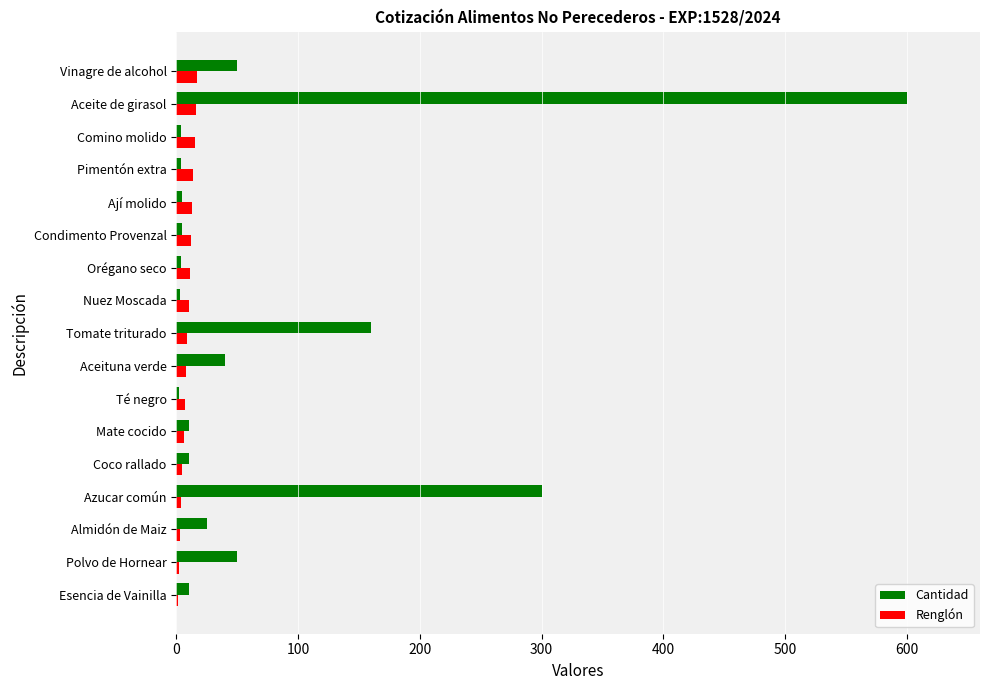

True or false: Cantidad has a value of 217 at Tomate triturado.

False